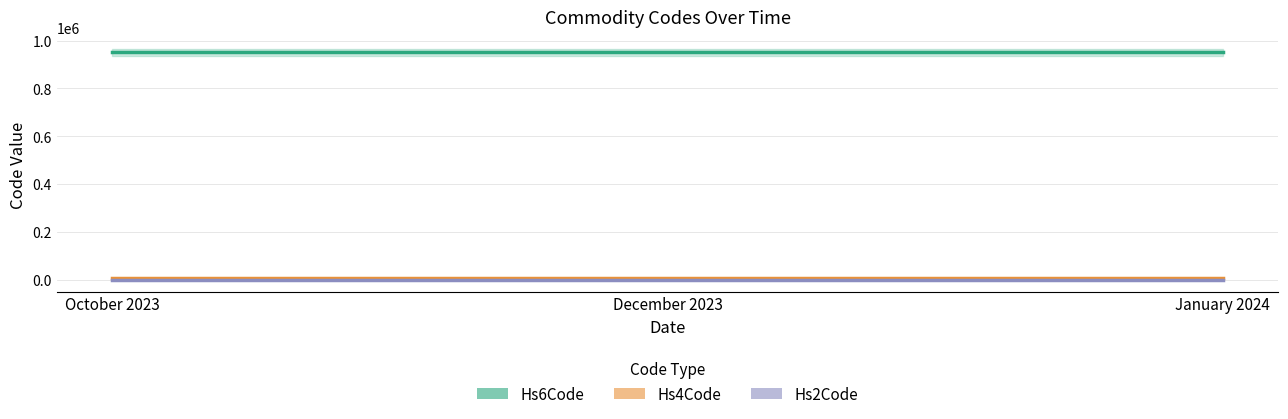

What is the label of the 2nd point from the left?

December 2023